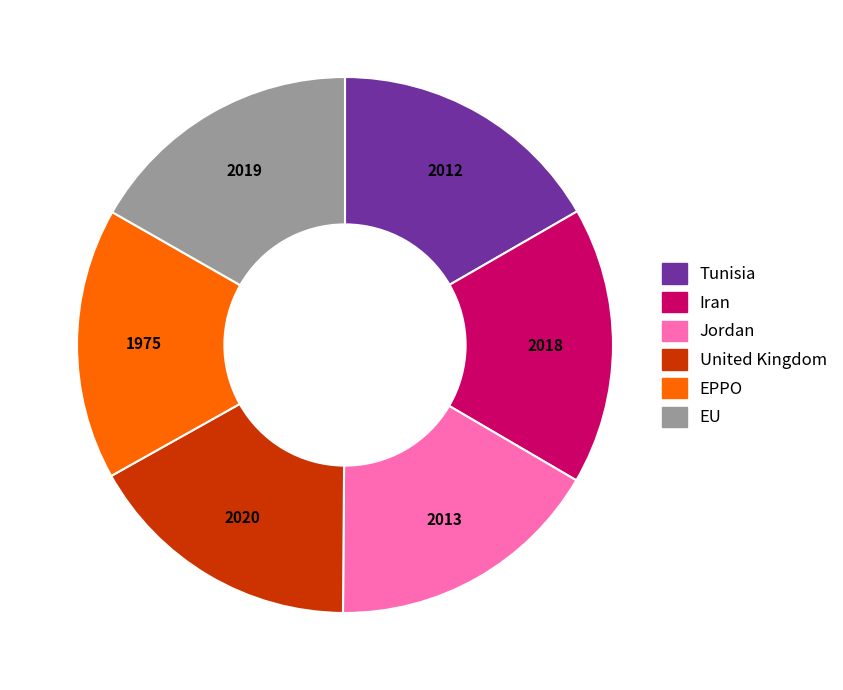

Count the number of slices in the pie.

6